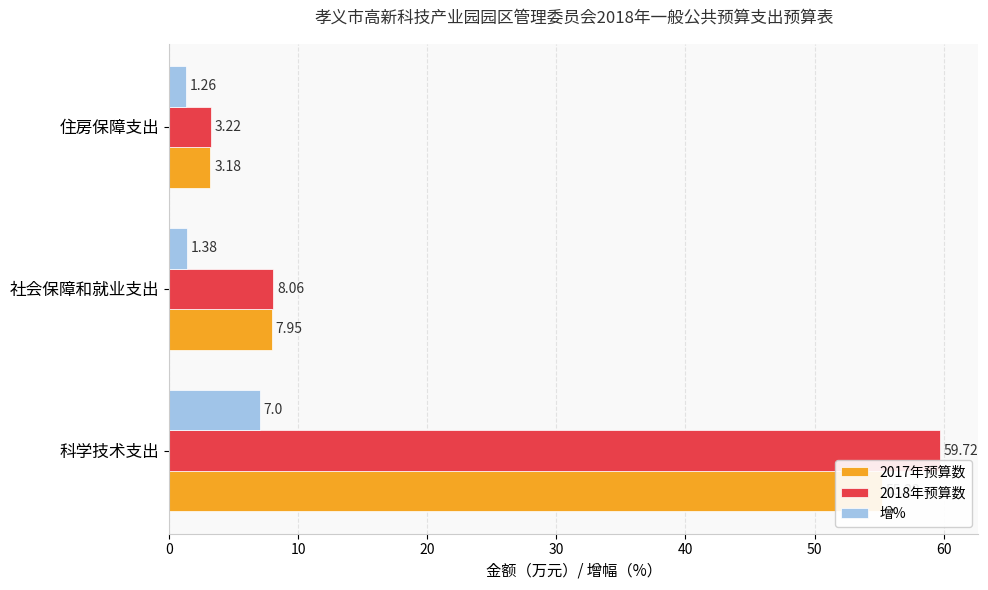

At how many categories does at least one series exceed 42?

1